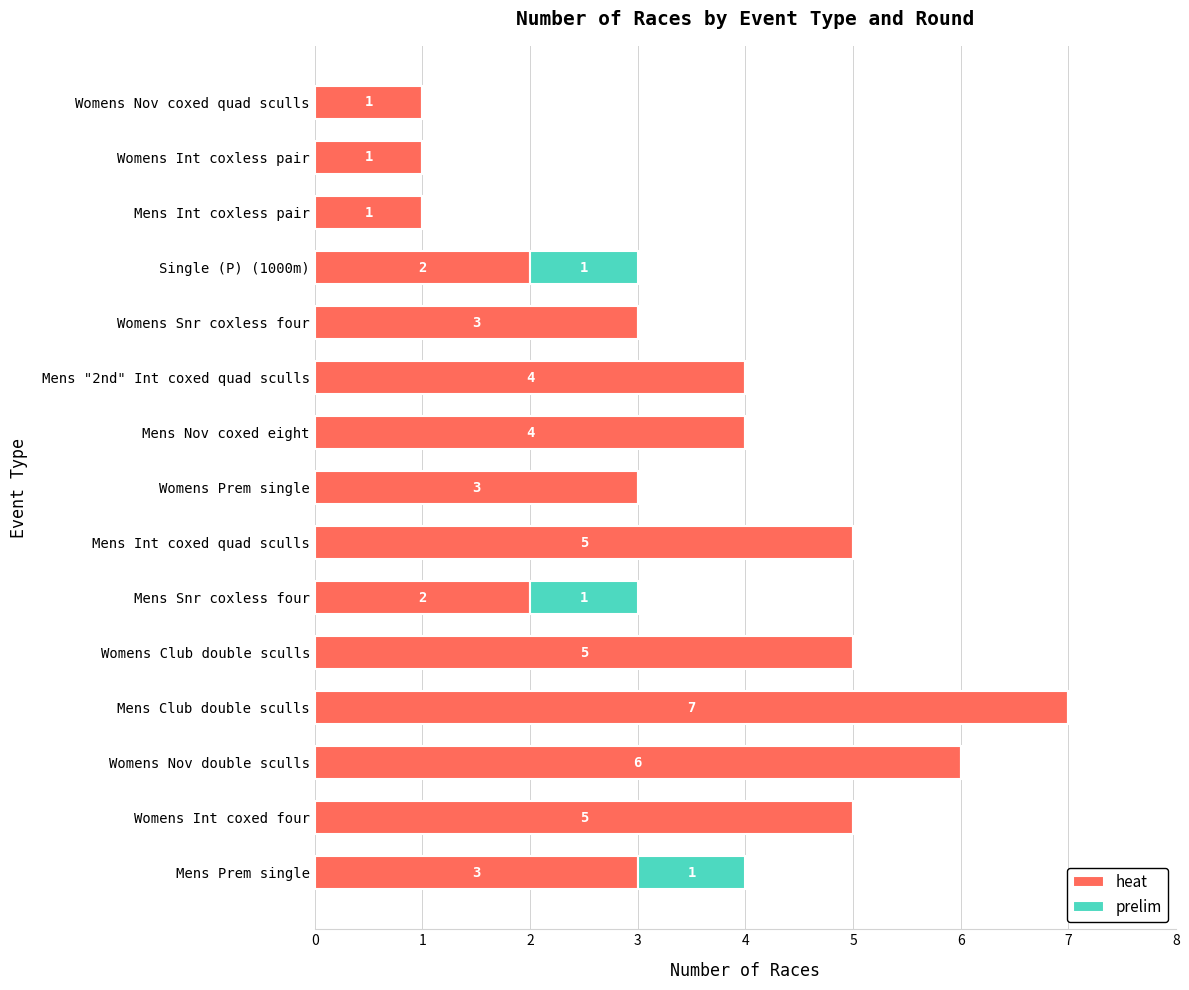

Read the heat value at Womens Snr coxless four.

3